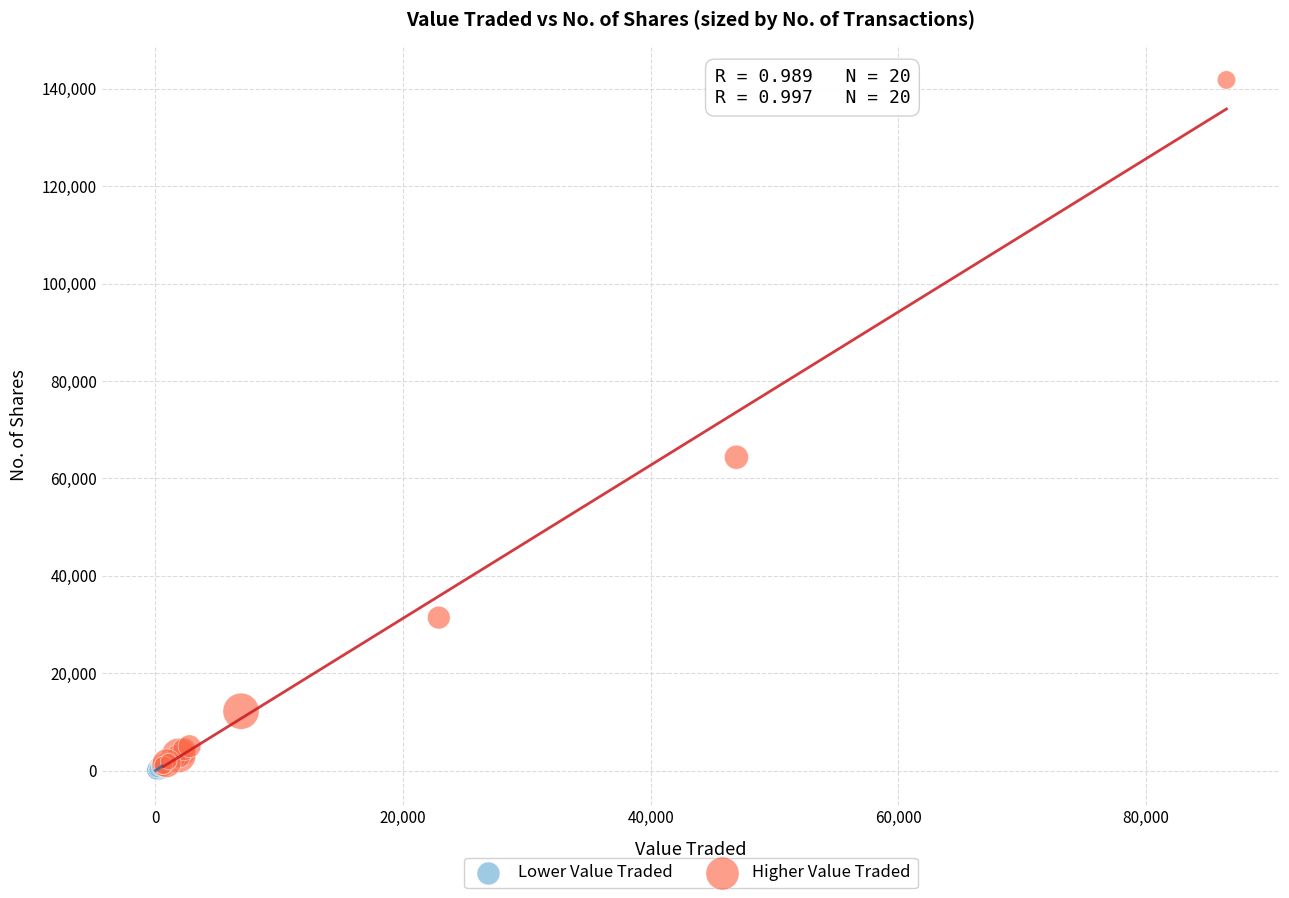

What are all the series names shown in the legend?

Lower Value Traded, Higher Value Traded